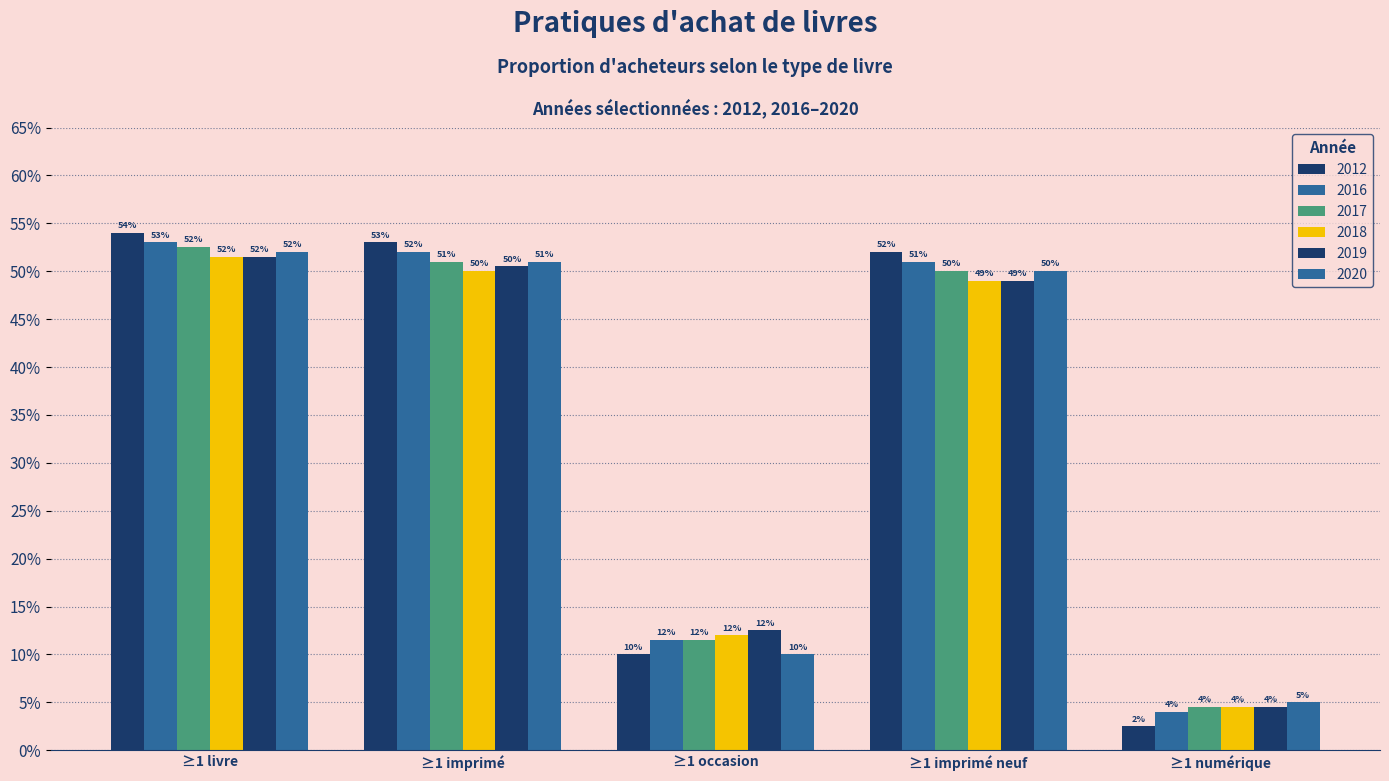

Are the bars horizontal?

No